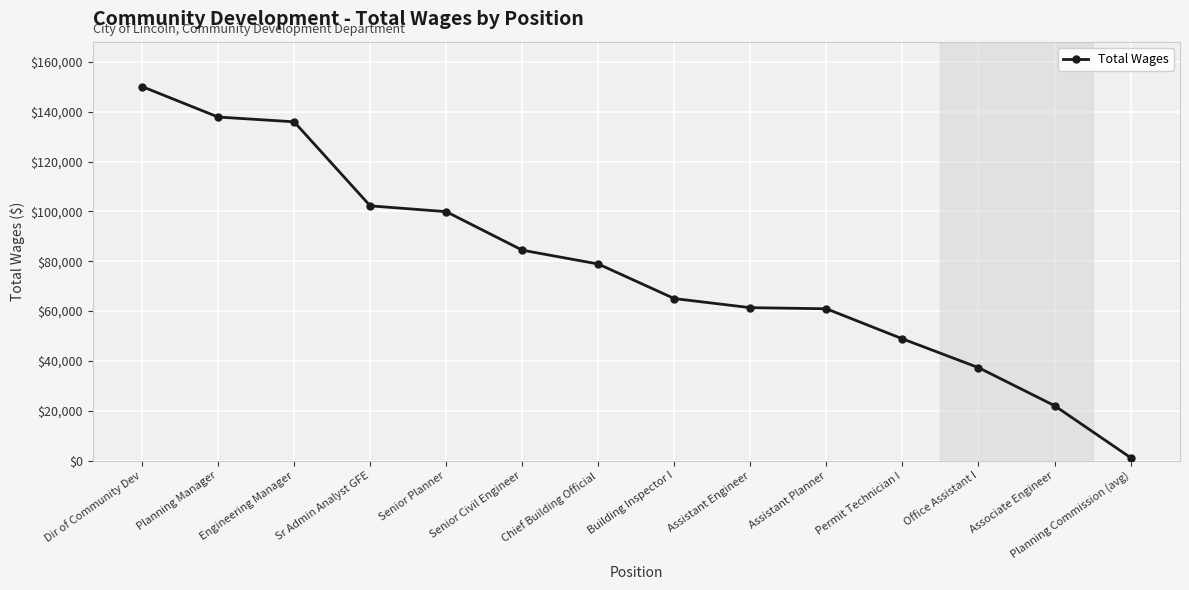

What is the label of the 11th point from the right?

Sr Admin Analyst GFE